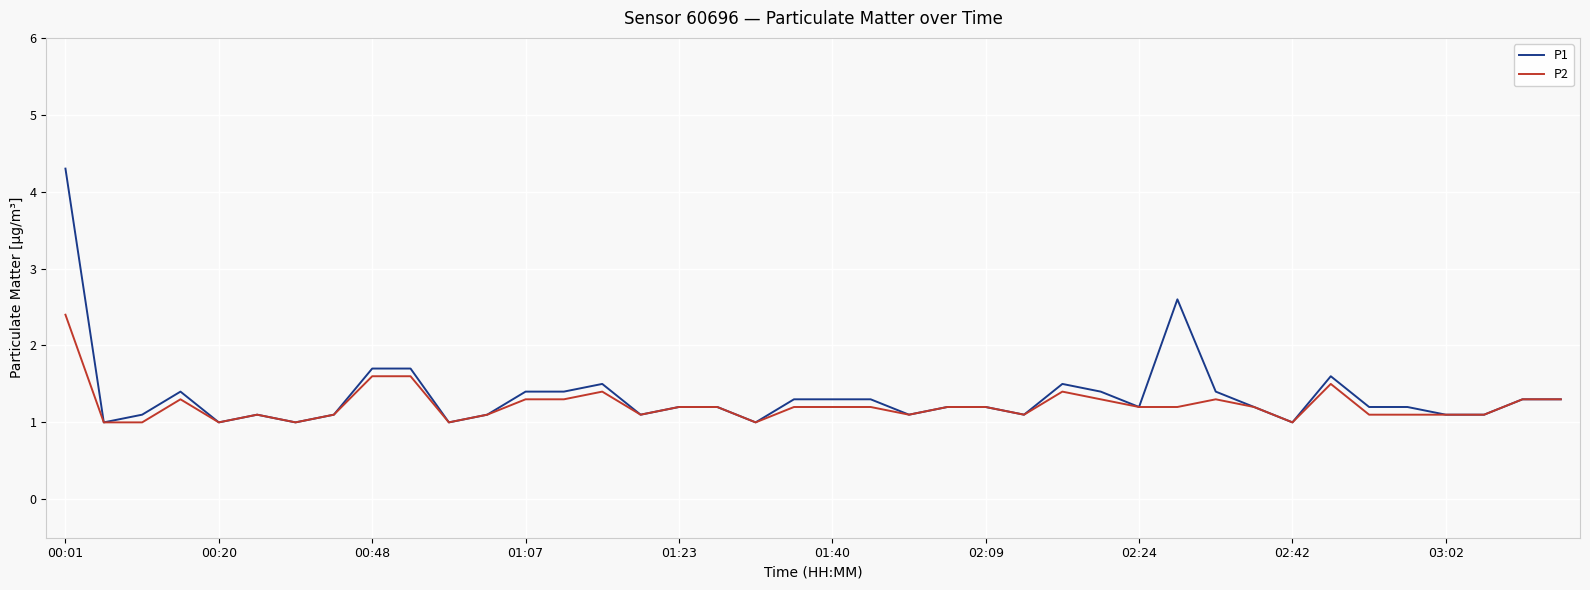

Rank the series by their maximum value, from highest to lowest.

P1, P2